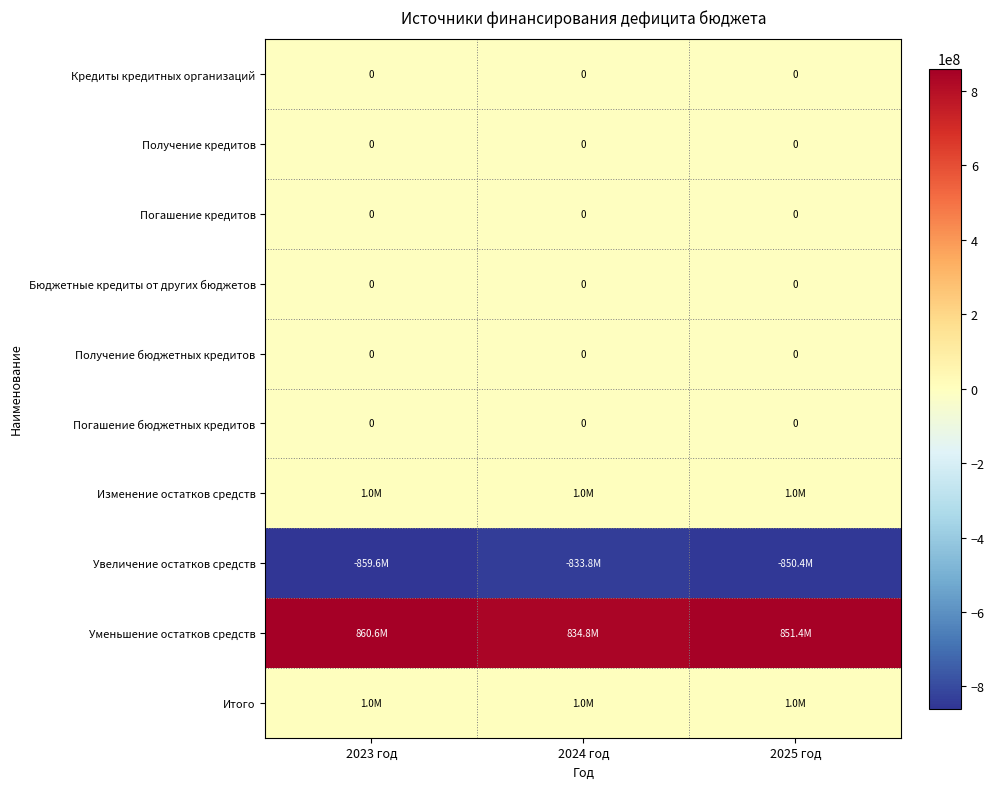

What is the smallest value displayed?

-859557666.3